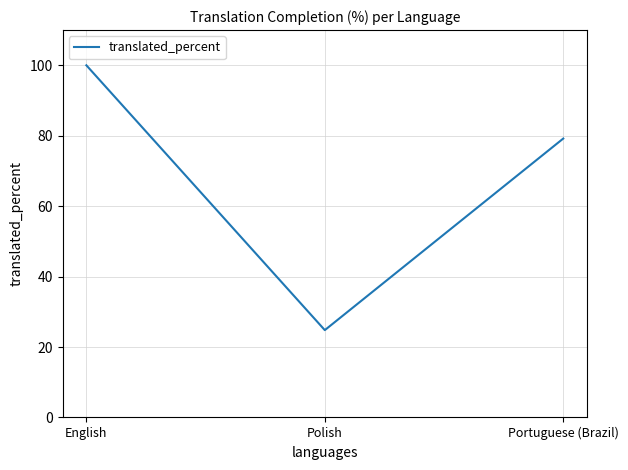

What position from the right is English?

3